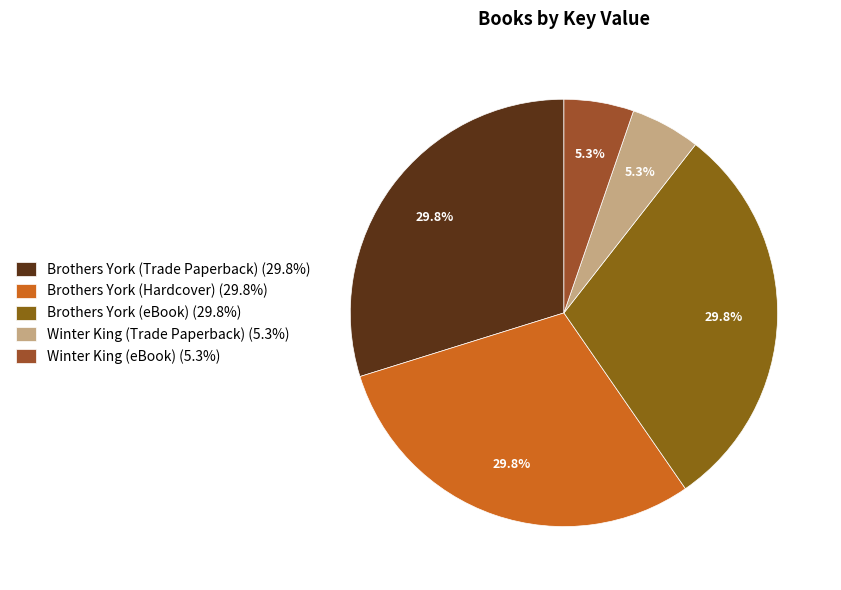

True or false: Brothers York (eBook) accounts for 30% of the total.

True